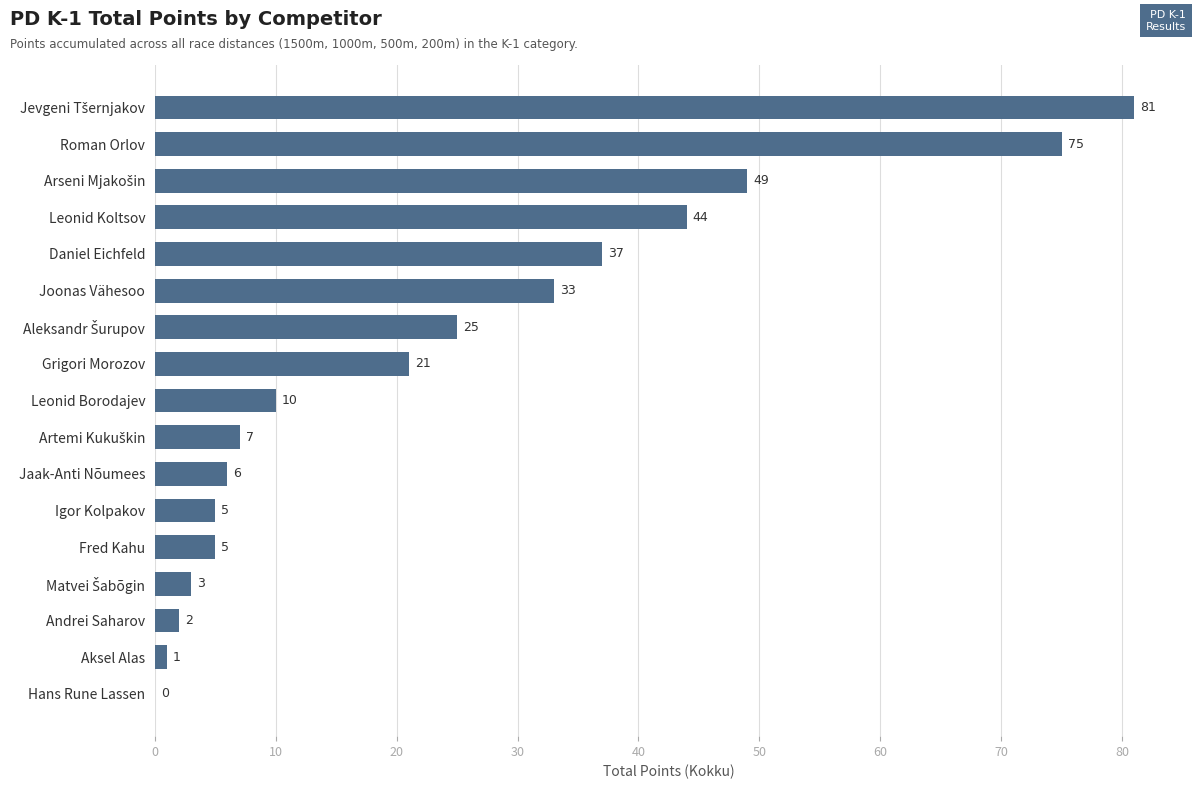

Is it true that the value at Fred Kahu is 5?

True